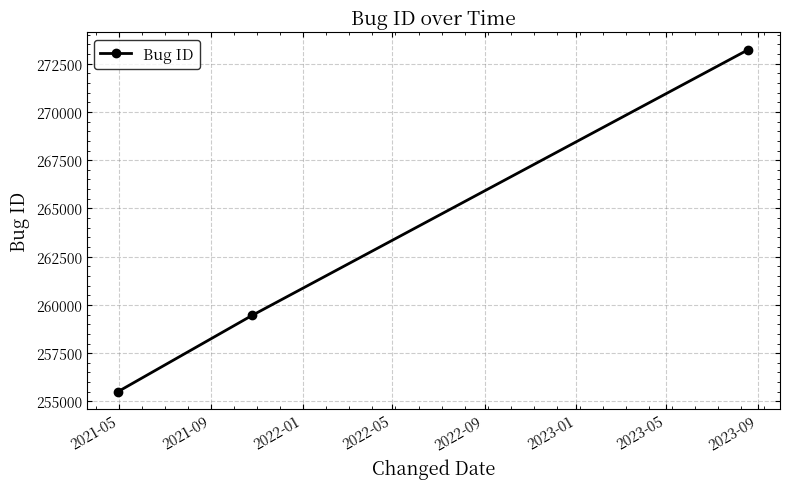

How many values are between 255513 and 273233?

3